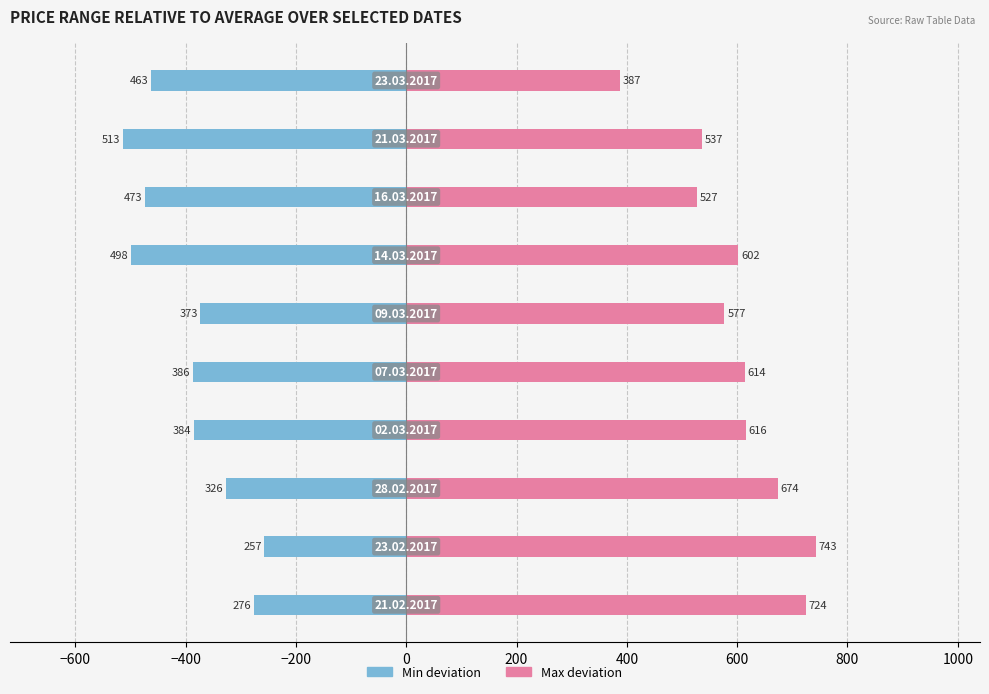

Which series has the widest spread of values?

Max deviation